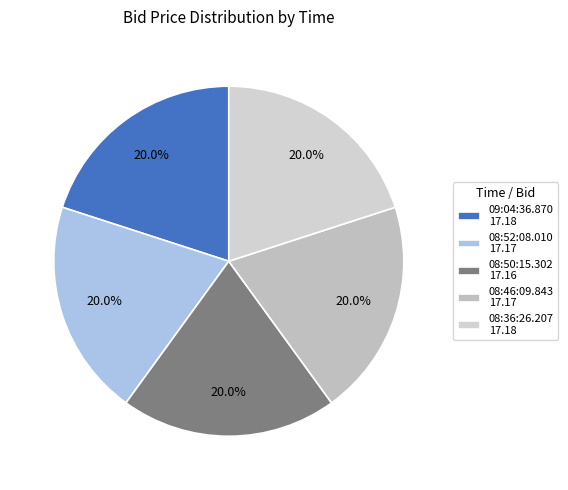

Is there a majority slice in this chart?

No